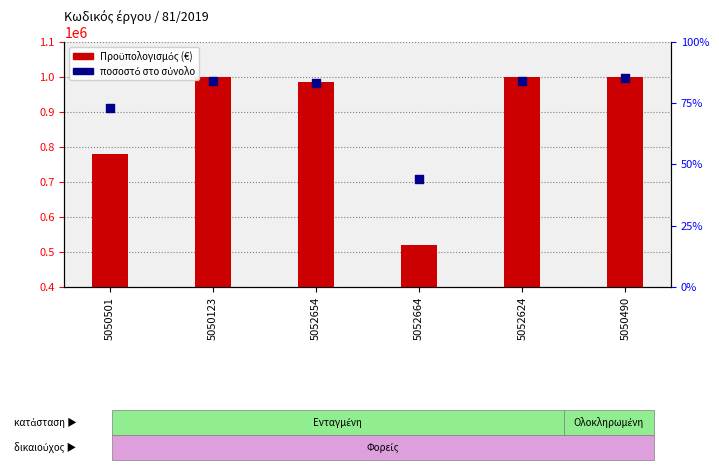

Which series reaches the minimum Y coordinate?

ποσοστό %